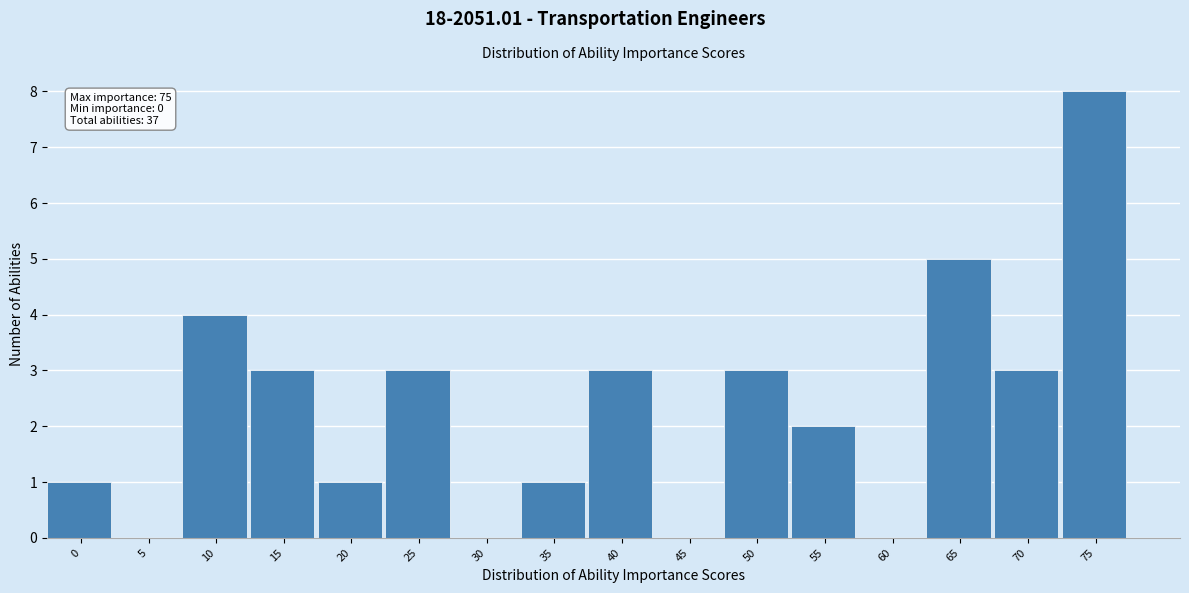

Reading left to right, list all the values displayed in this chart.

0=1	5=0	10=4	15=3	20=1	25=3	30=0	35=1	40=3	45=0	50=3	55=2	60=0	65=5	70=3	75=8